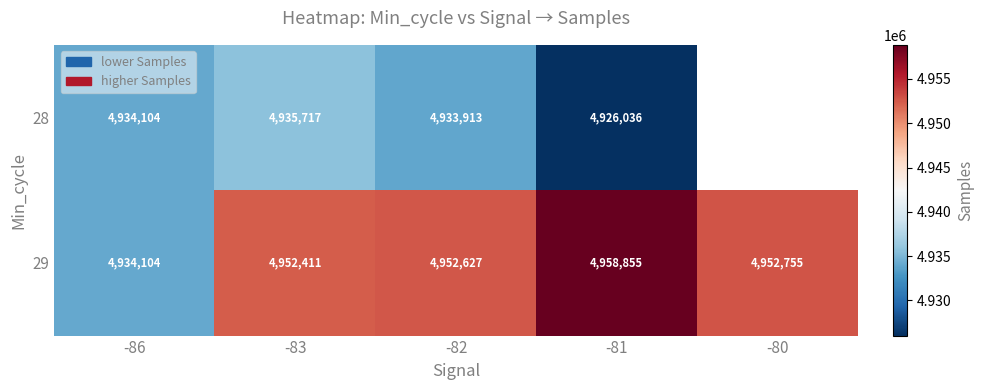

Is it true that 29 equals 4952755 at -80?

True